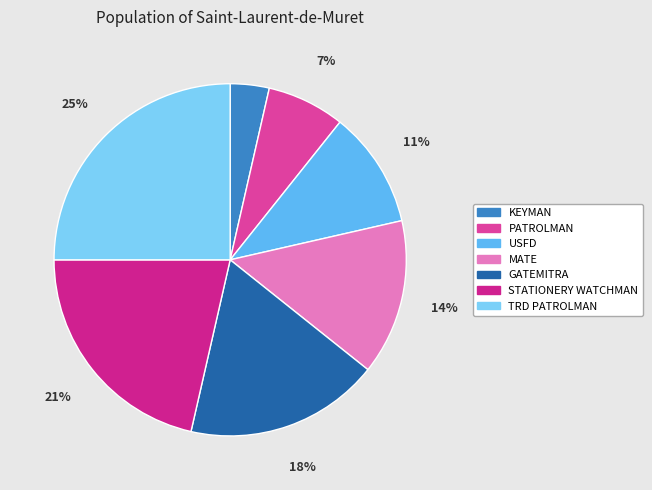

Rank the categories by value from lowest to highest.

KEYMAN, PATROLMAN, USFD, MATE, GATEMITRA, STATIONERY WATCHMAN, TRD PATROLMAN